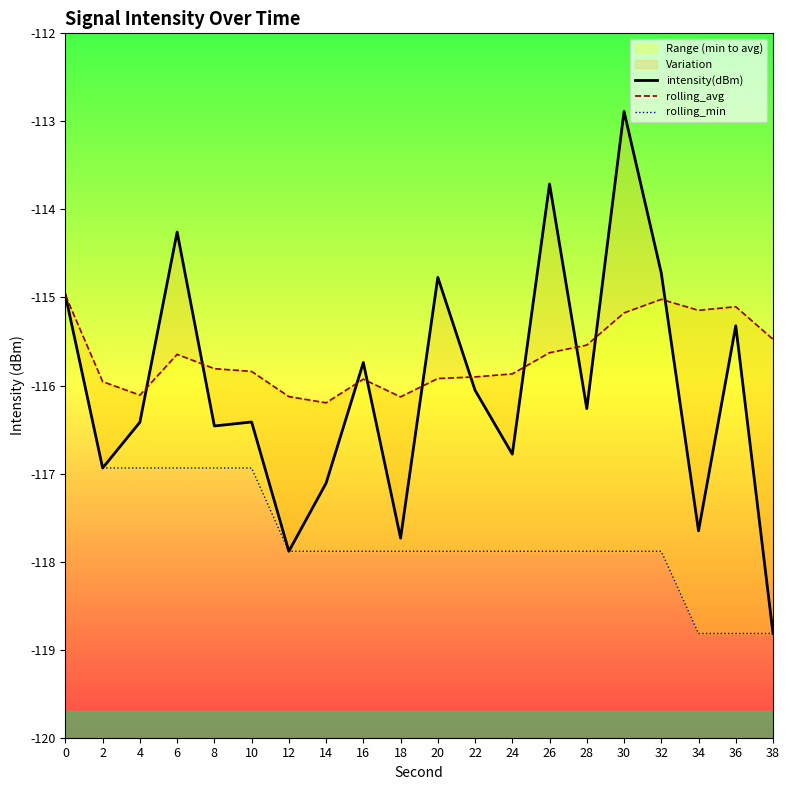

What are all the series names shown in the legend?

intensity(dBm), rolling_avg, rolling_min